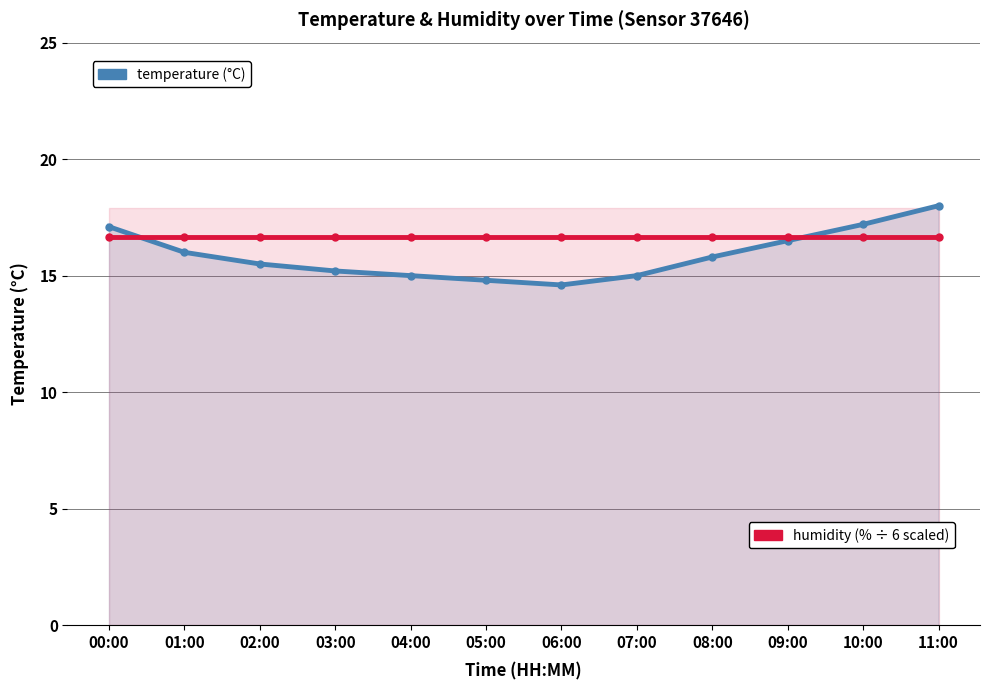

True or false: temperature and humidity cross at least once.

True